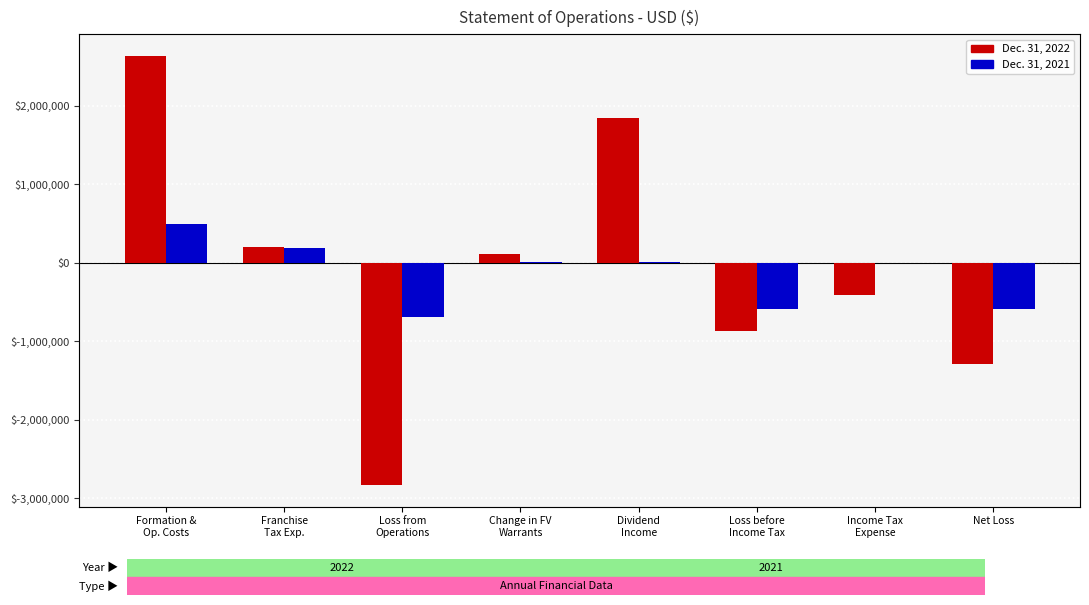

At how many categories does at least one series exceed -1518844?

8